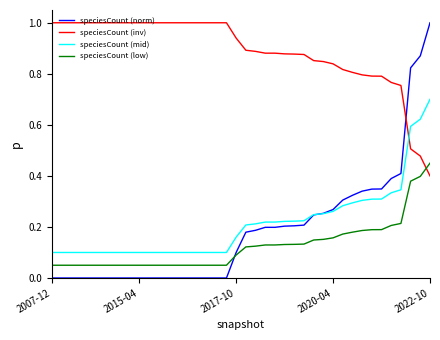

Which series has the largest total across all categories?

speciesCount (inv)